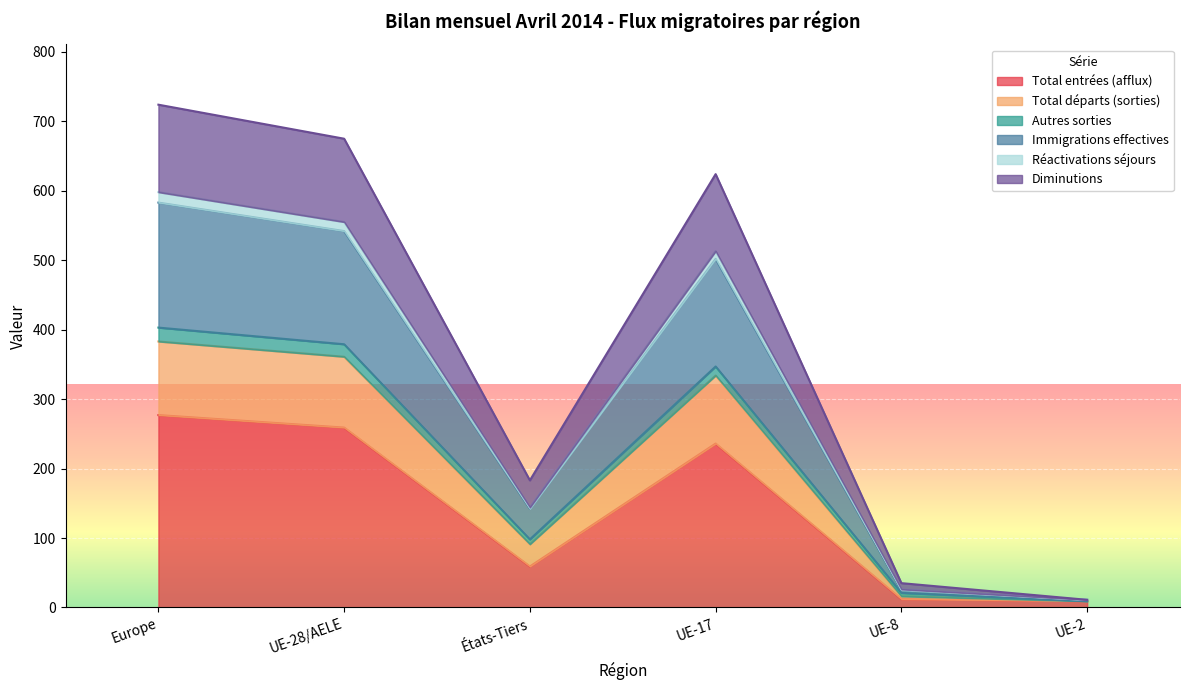

The Total entrées (afflux) series shows 259 at UE-28/AELE. True or false?

True